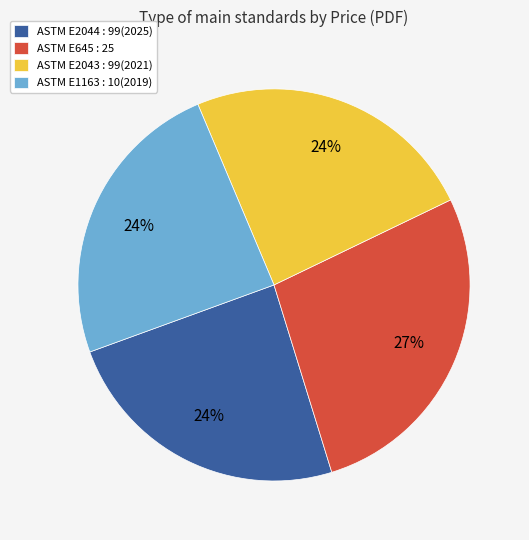

How many segments does this pie chart have?

4